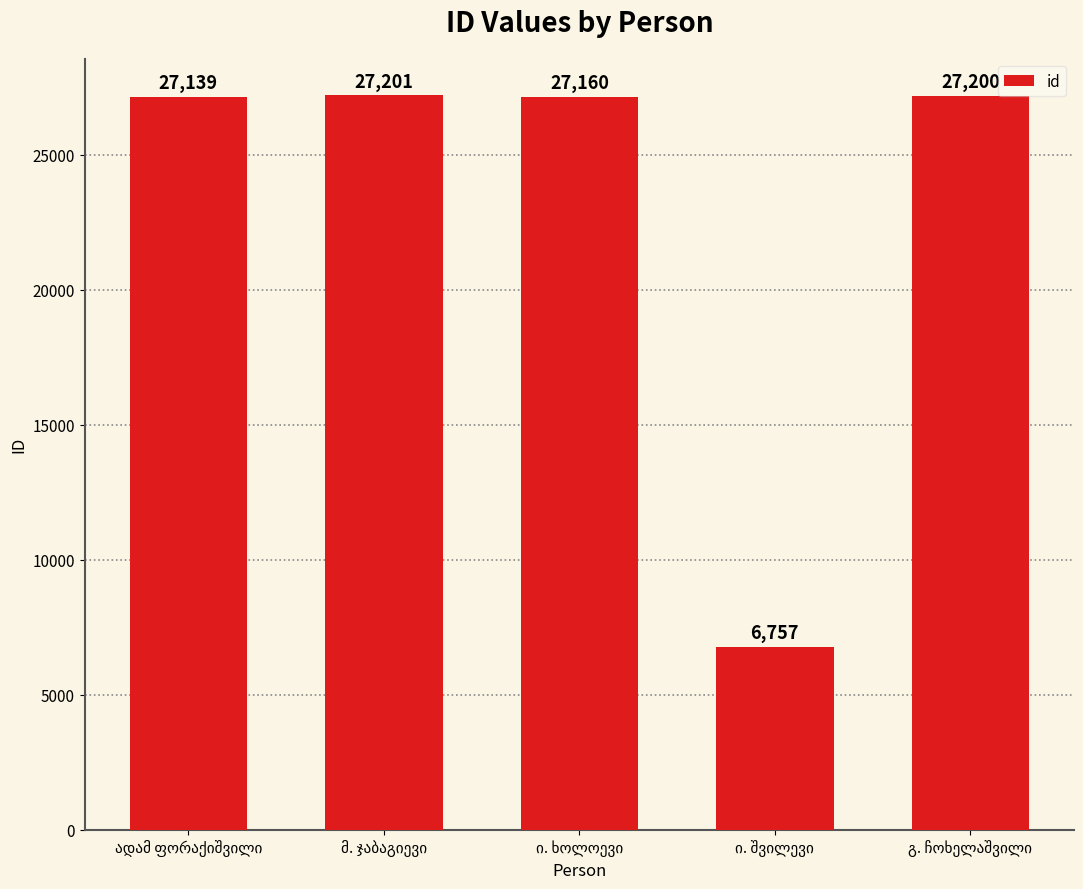

What is the difference between the maximum and minimum values?

20444